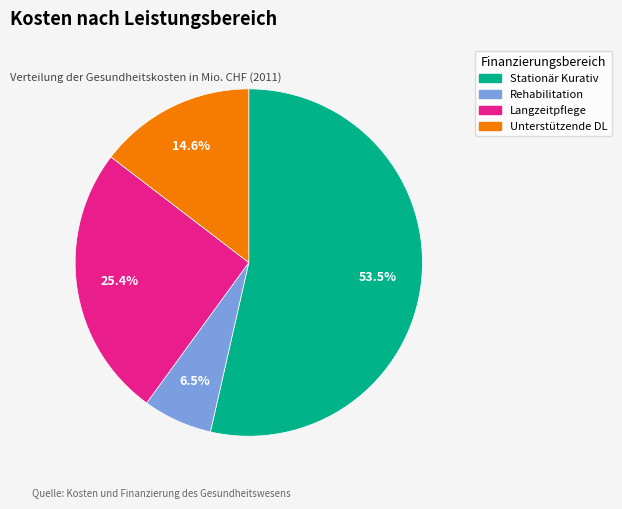

Is there a majority slice in this chart?

Yes